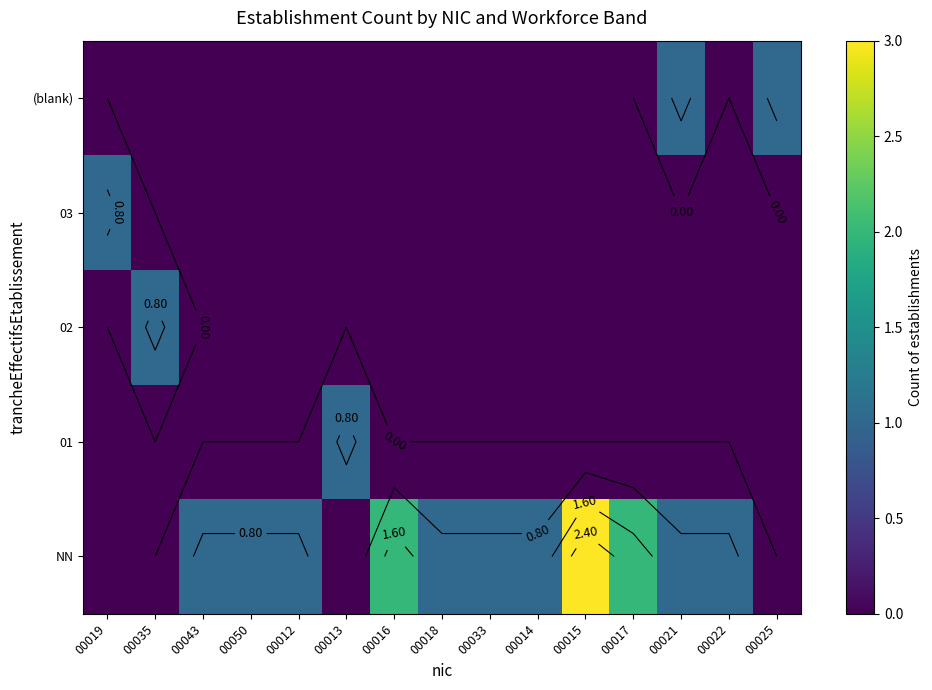

Is it true that (blank) equals 1 at 00014?

False